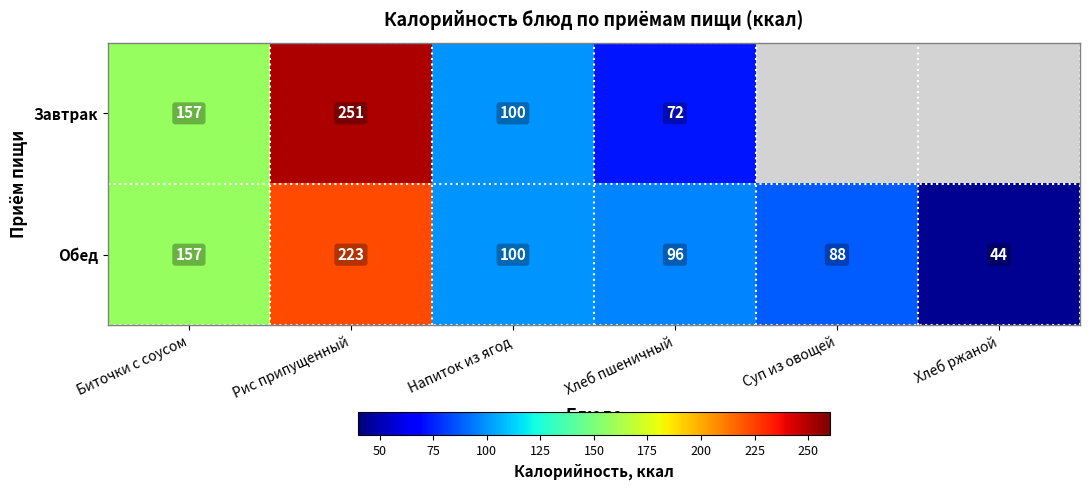

Is it true that Обед equals 157 at Биточки с соусом?

True